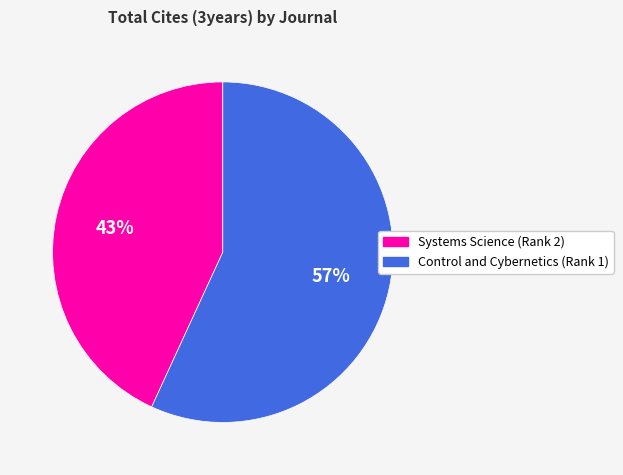

Between Control and Cybernetics (Rank 1) and Systems Science (Rank 2), which is larger?

Control and Cybernetics (Rank 1)